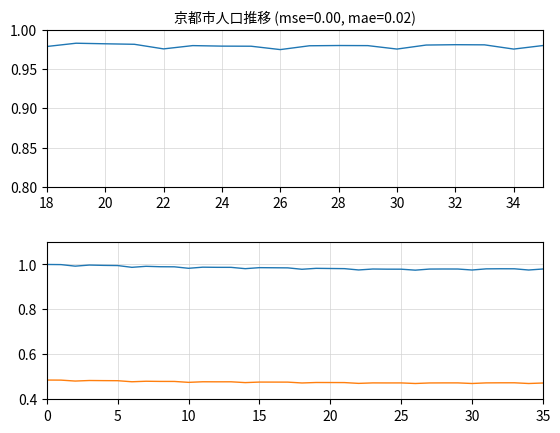

In 男, how many points are higher than both neighbors (excluding endpoints)?

10